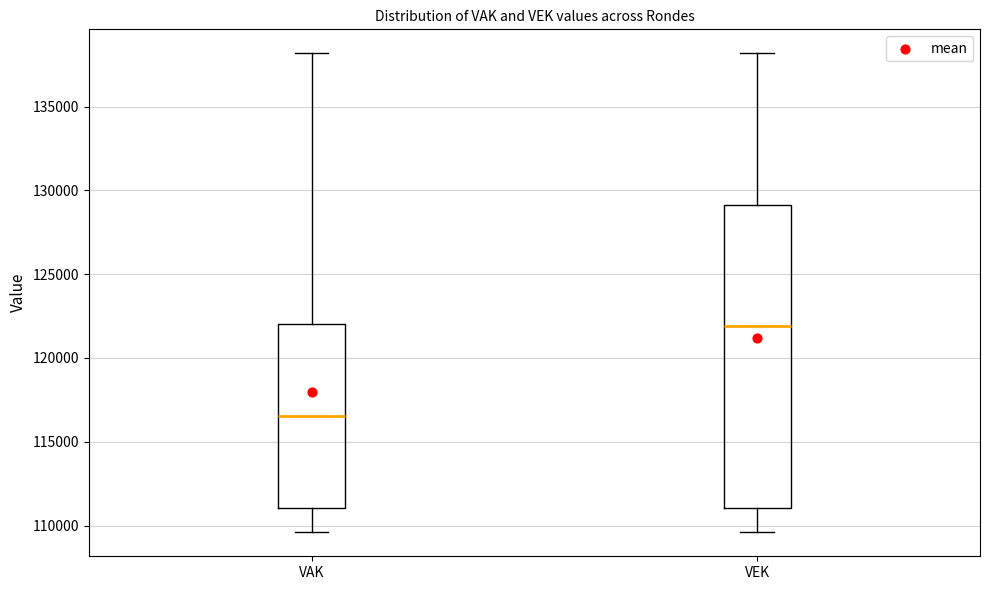

Reading left to right, read every box against the y-axis: the position of its median line, the range the box covers, and the ends of its whiskers. The values are not printed on the chart, so give them approximately, as read against the axis.

VAK: median 116500, box 111000 to 122000, whiskers 109500 to 138000
VEK: median 122000, box 111000 to 129000, whiskers 109500 to 138000